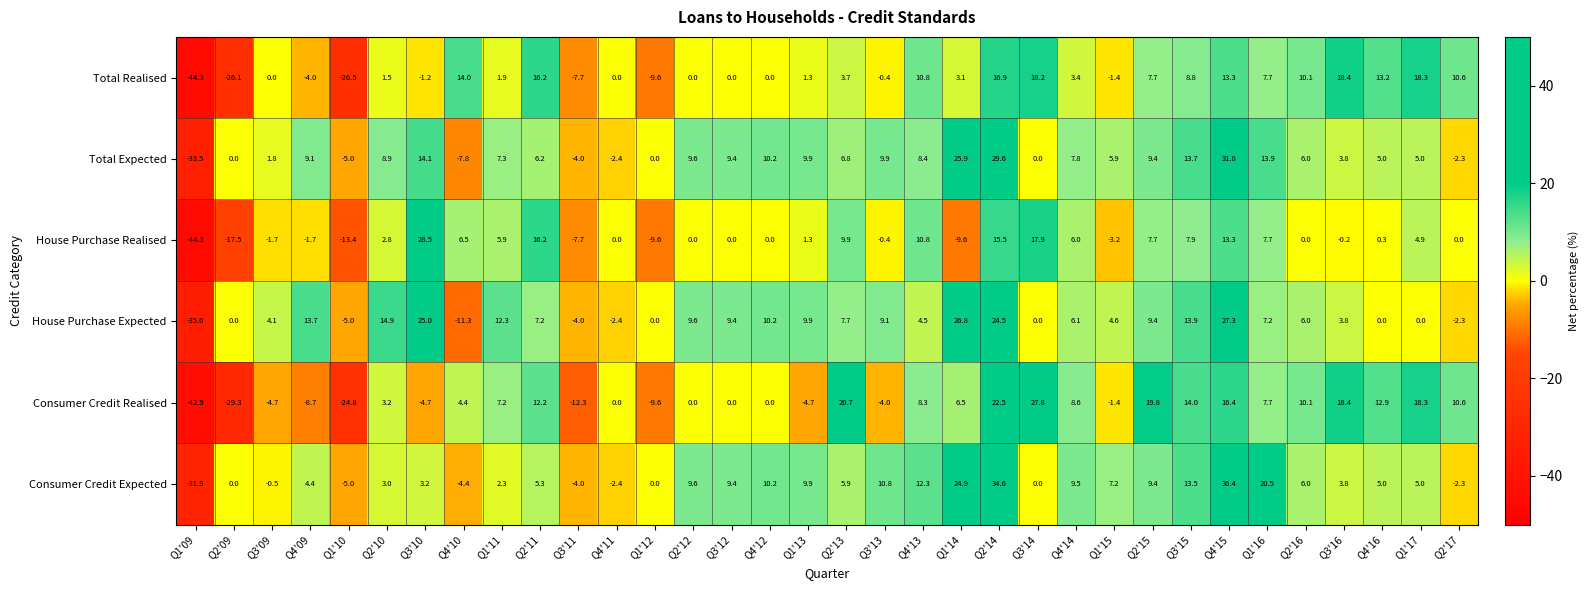

Is the value of Consumer Credit Expected at Q1'15 greater than the value of Consumer Credit Realised at Q2'09?

Yes